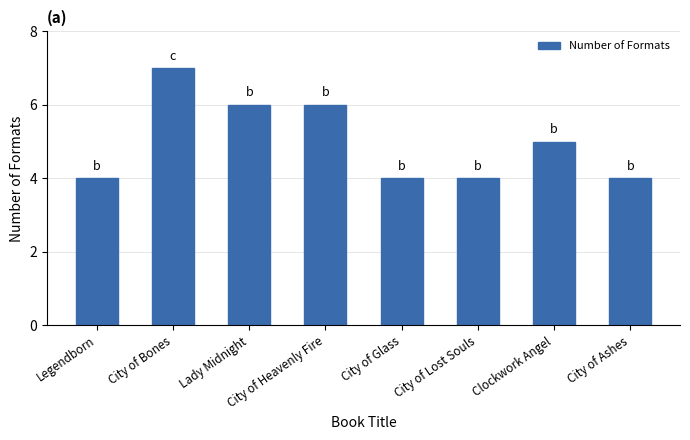

At which label does the data first exceed 5?

City of Bones